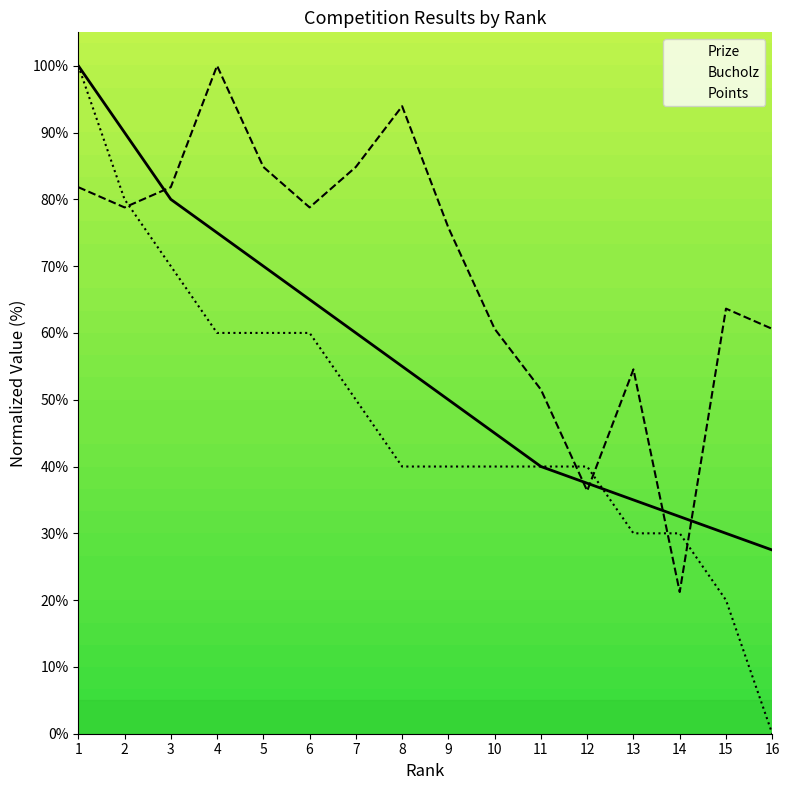

Is this an area chart (filled region under the line)?

No